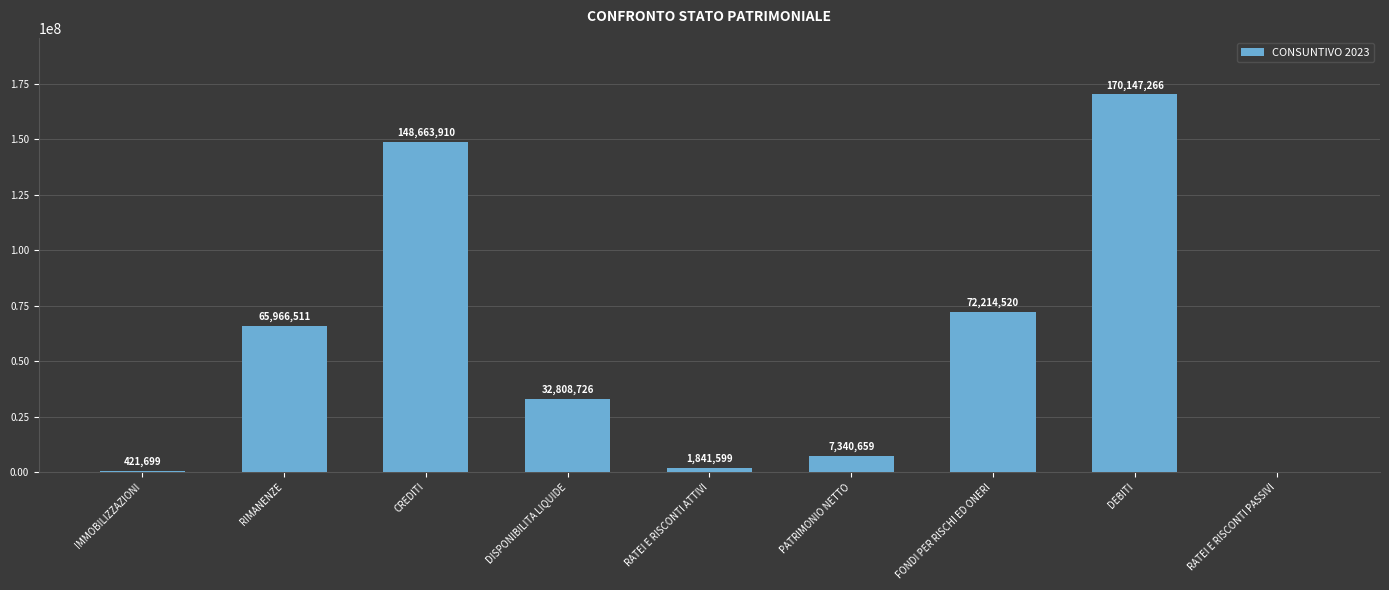

How many series are shown in this chart?

1